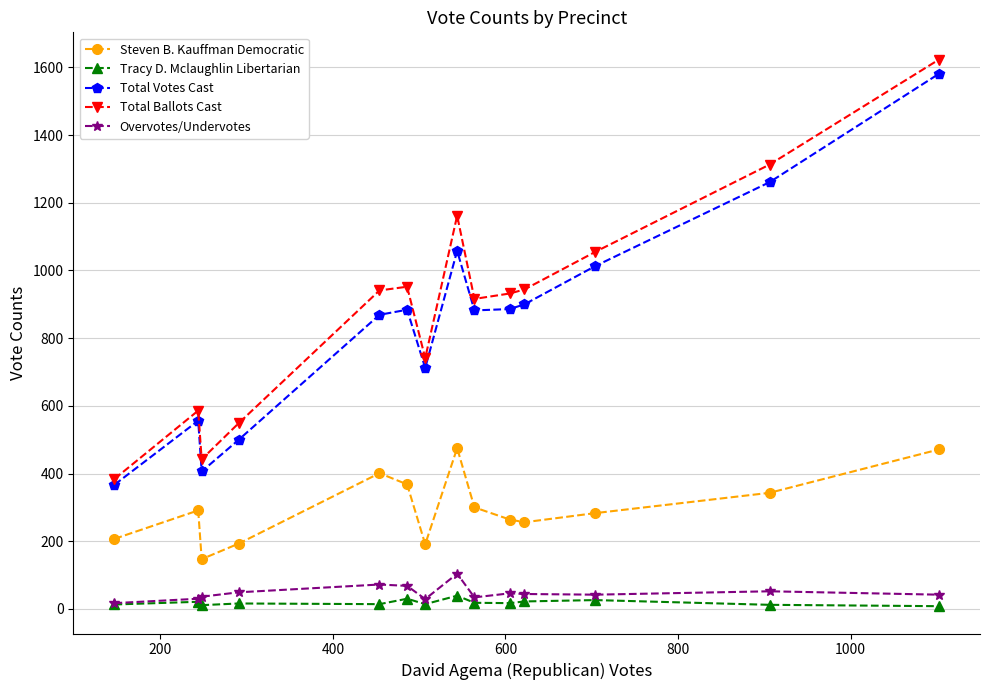

True or false: Overvotes/Undervotes has more than 2 interior local peaks.

True